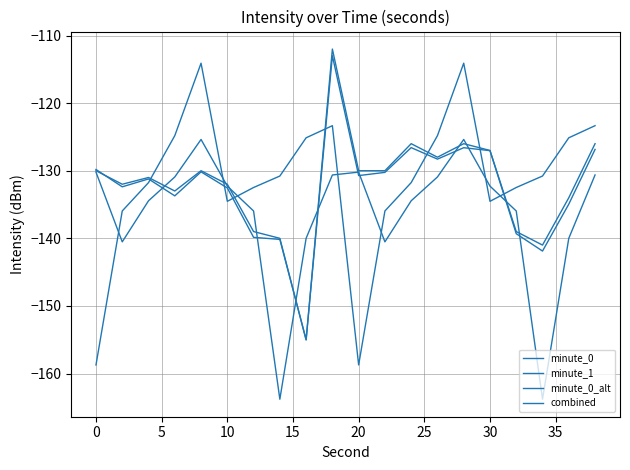

How many lines are shown in the chart?

4